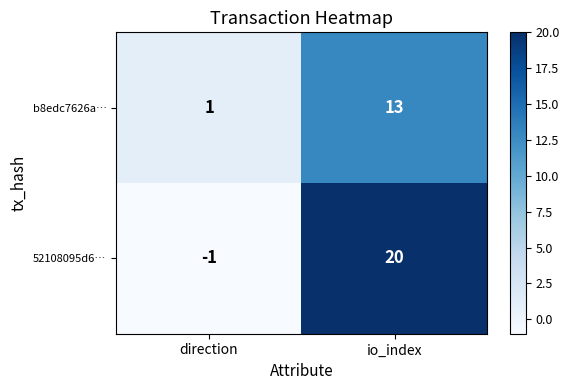

What is the difference between the highest and lowest values at io_index?

7